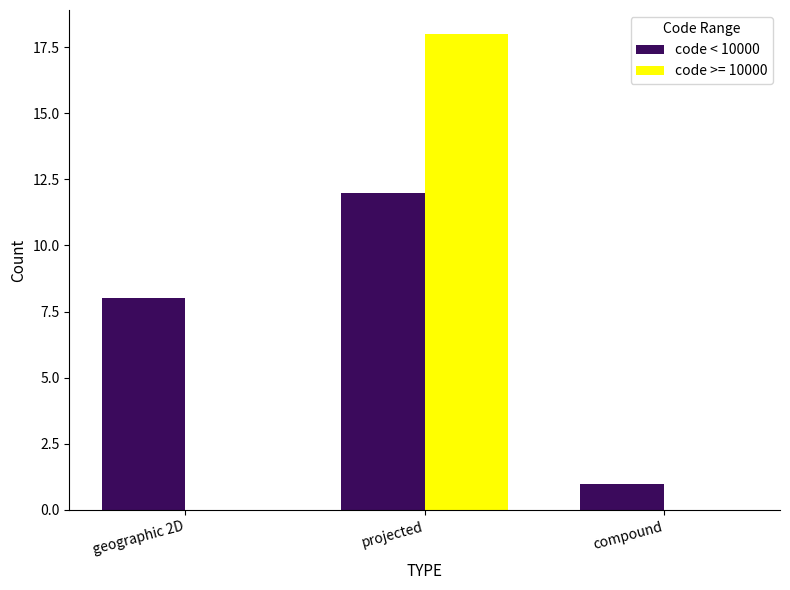

The code >= 10000 series shows 12 at geographic 2D. True or false?

False